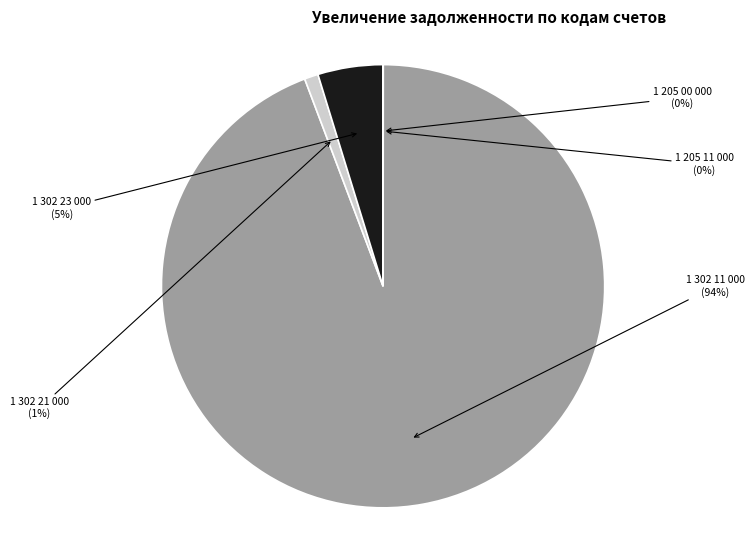

How many slices are in this pie chart?

5